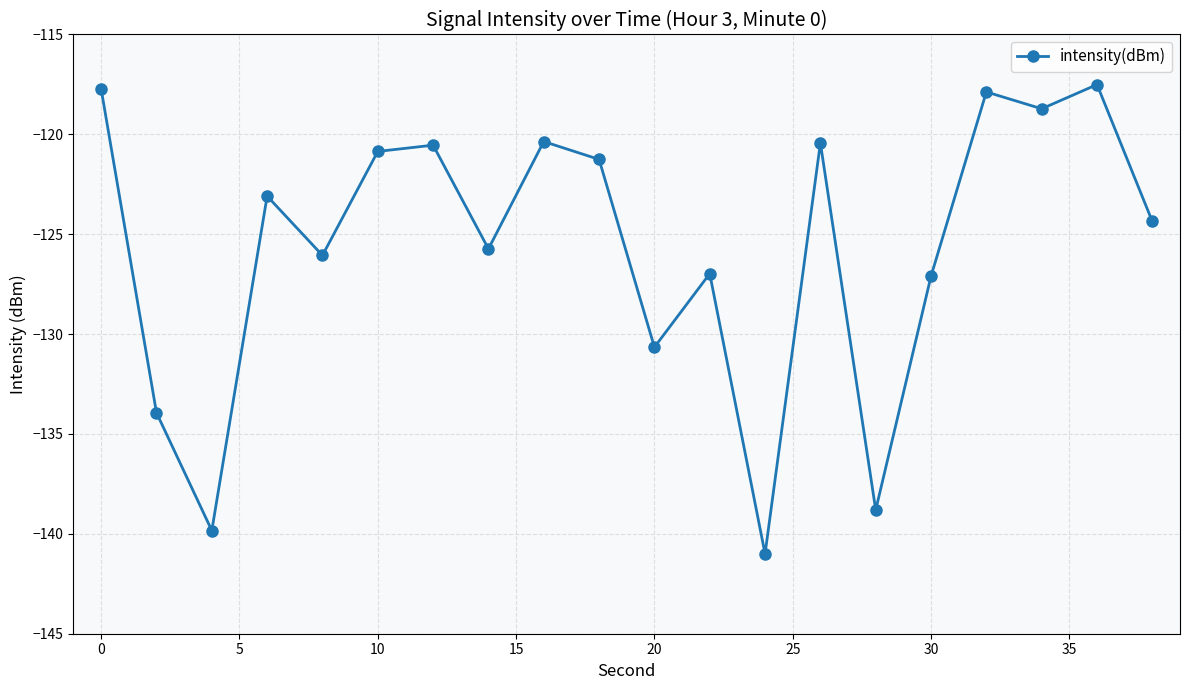

What is the sum of all values?

-2512.8